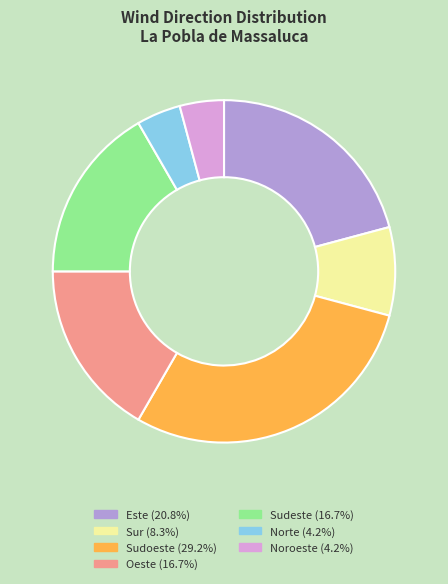

Is there a majority slice in this chart?

No